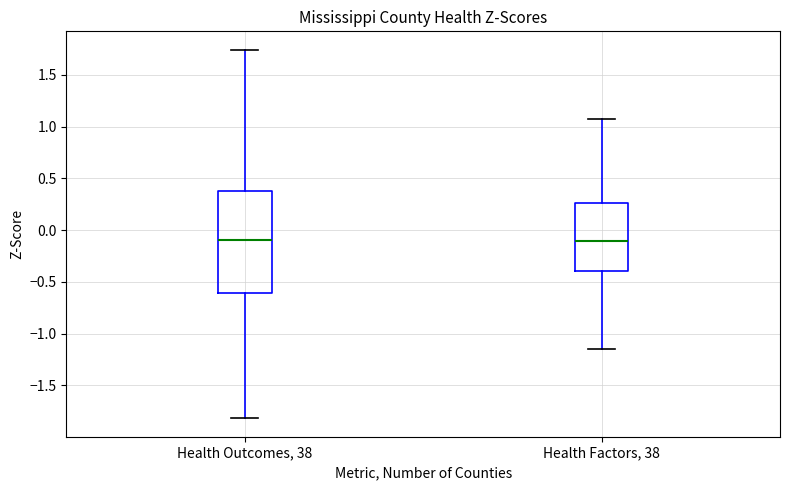

Reading left to right, transcribe this box plot: for each box, give where its median line is, the range the box spans, and where its two whiskers end, as read against the y-axis. The values are not printed on the chart, so give them approximately, as read against the axis.

Health Outcomes, 38: median -0.10, box -0.60 to 0.40, whiskers -1.80 to 1.75
Health Factors, 38: median -0.10, box -0.40 to 0.25, whiskers -1.15 to 1.05